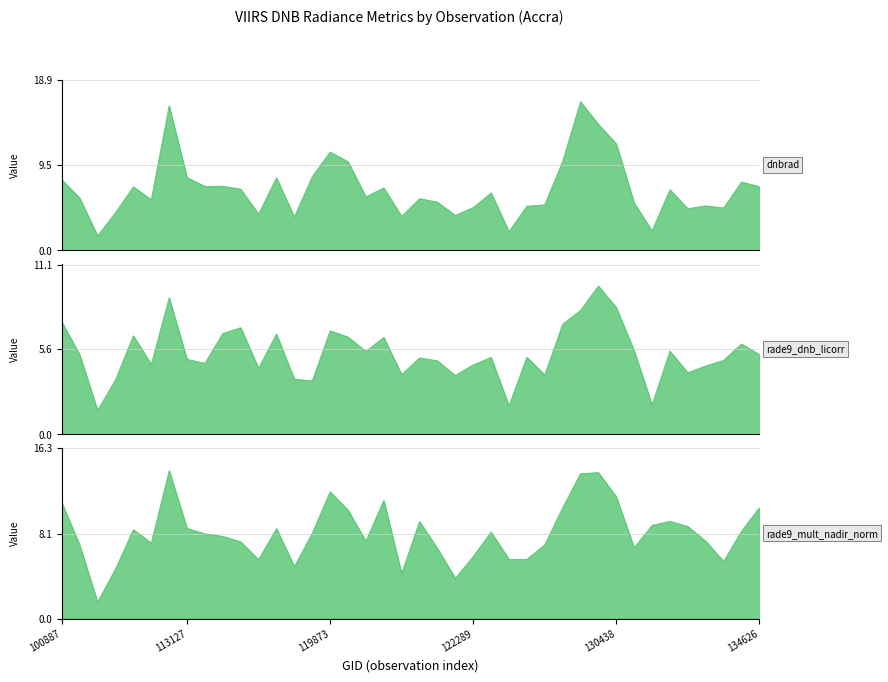

Reading right to left, extract all data points from this chart.

dnbrad: 134626=7.0	134442=7.5	134076=4.7	133896=4.9	132798=4.6	132606=6.7	131704=2.1	131354=5.2	130438=11.8	130251=13.9	129872=16.5	124261=9.8	123728=5.0	123011=4.9	122837=2.1	122463=6.3	122289=4.7	122118=3.9	121942=5.3	121771=5.7	121249=3.7	120740=6.9	120388=5.9	120041=9.8	119873=10.9	119351=8.1	115591=3.7	115226=8.0	115113=4.0	113817=6.8	113644=7.1	113477=7.1	113127=8.1	112622=16.0	109184=5.6	107253=7.0	107081=4.2	104431=1.6	104315=5.8	100887=7.8
rade9_dnb_licorr: 134626=5.2	134442=5.9	134076=4.8	133896=4.5	132798=4.0	132606=5.4	131704=1.9	131354=5.5	130438=8.3	130251=9.7	129872=8.1	124261=7.2	123728=3.9	123011=5.0	122837=1.9	122463=5.0	122289=4.5	122118=3.9	121942=4.8	121771=5.0	121249=3.9	120740=6.3	120388=5.4	120041=6.4	119873=6.8	119351=3.5	115591=3.6	115226=6.6	115113=4.3	113817=7.0	113644=6.6	113477=4.6	113127=4.9	112622=8.9	109184=4.6	107253=6.4	107081=3.6	104431=1.6	104315=5.2	100887=7.3
rade9_mult_nadir_norm: 134626=10.6	134442=8.3	134076=5.5	133896=7.4	132798=8.8	132606=9.3	131704=8.9	131354=6.8	130438=11.6	130251=13.9	129872=13.8	124261=10.6	123728=7.0	123011=5.7	122837=5.7	122463=8.3	122289=5.9	122118=3.9	121942=6.7	121771=9.3	121249=4.3	120740=11.3	120388=7.4	120041=10.4	119873=12.1	119351=8.1	115591=5.0	115226=8.6	115113=5.6	113817=7.3	113644=7.9	113477=8.1	113127=8.6	112622=14.1	109184=7.2	107253=8.5	107081=4.7	104431=1.6	104315=7.0	100887=11.1